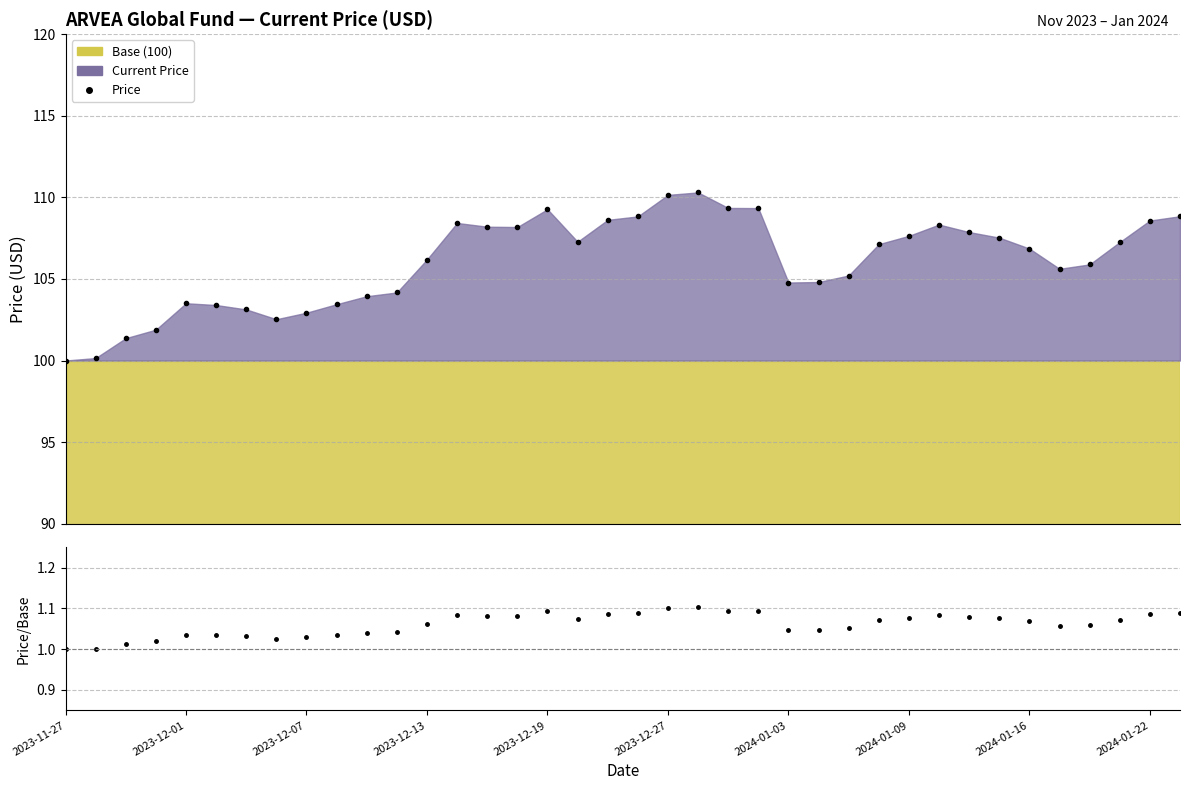

What position from the left is 25?

26